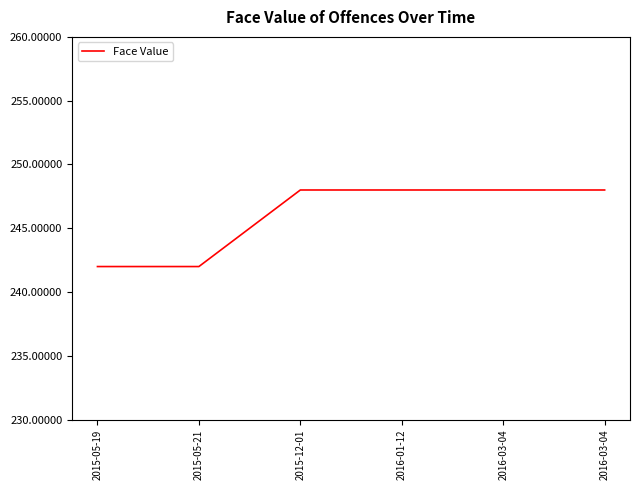

What is the minimum value shown in the chart?

242